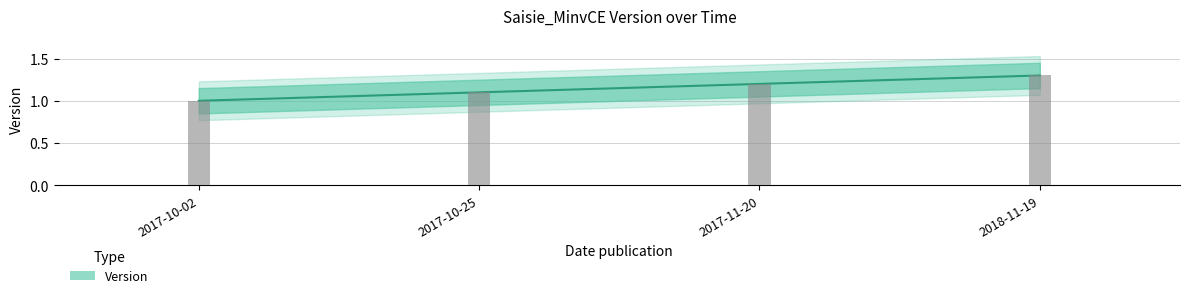

Which label corresponds to the largest value in the chart?

2018-11-19